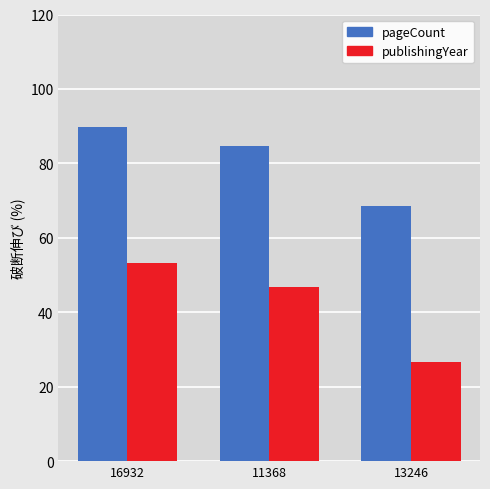

What is the difference between the highest and lowest values at 11368?

37.9